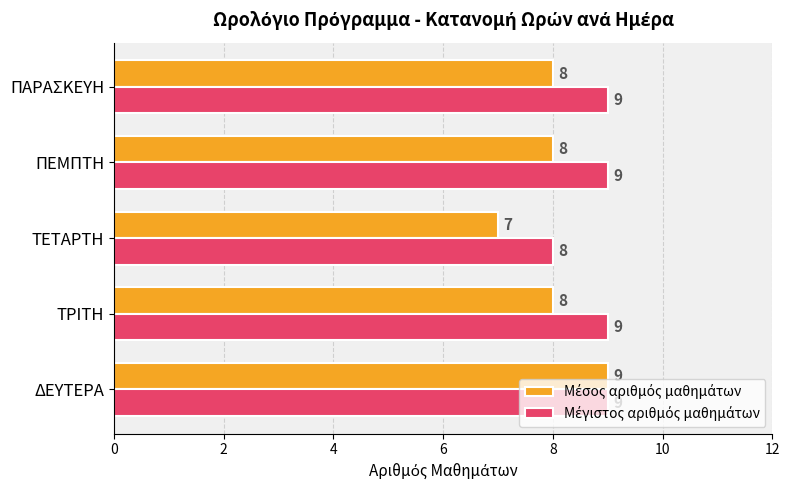

At which category is the sum across all series the highest?

ΔΕΥΤΕΡΑ